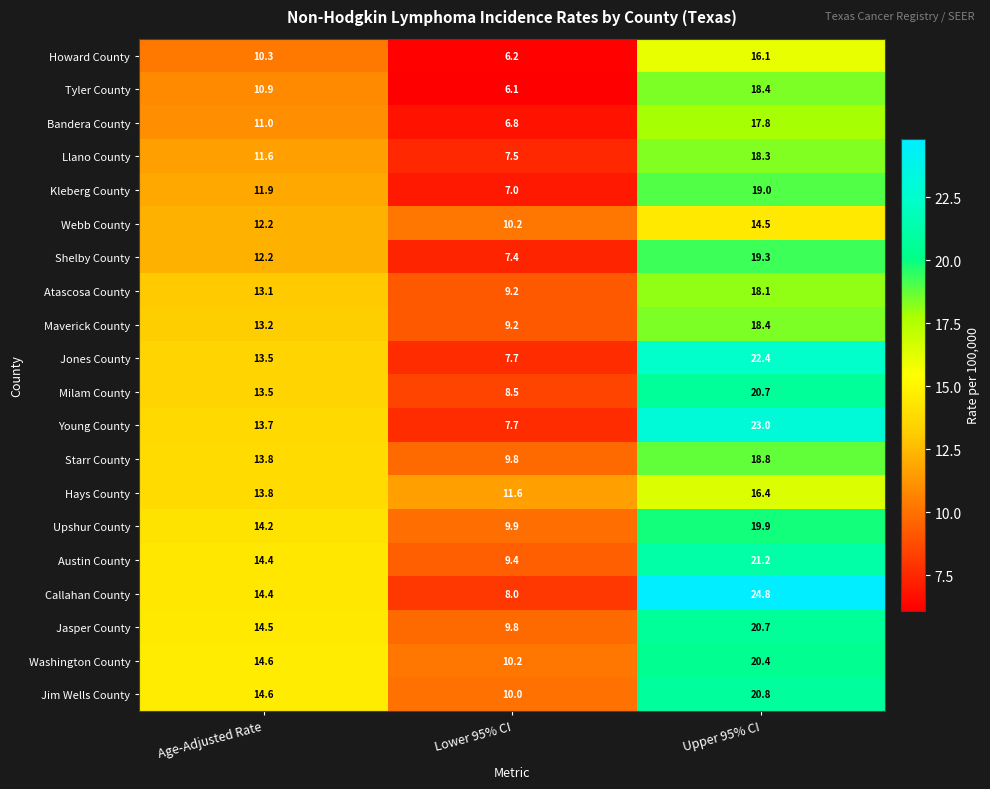

Which series has the widest spread of values?

Callahan County